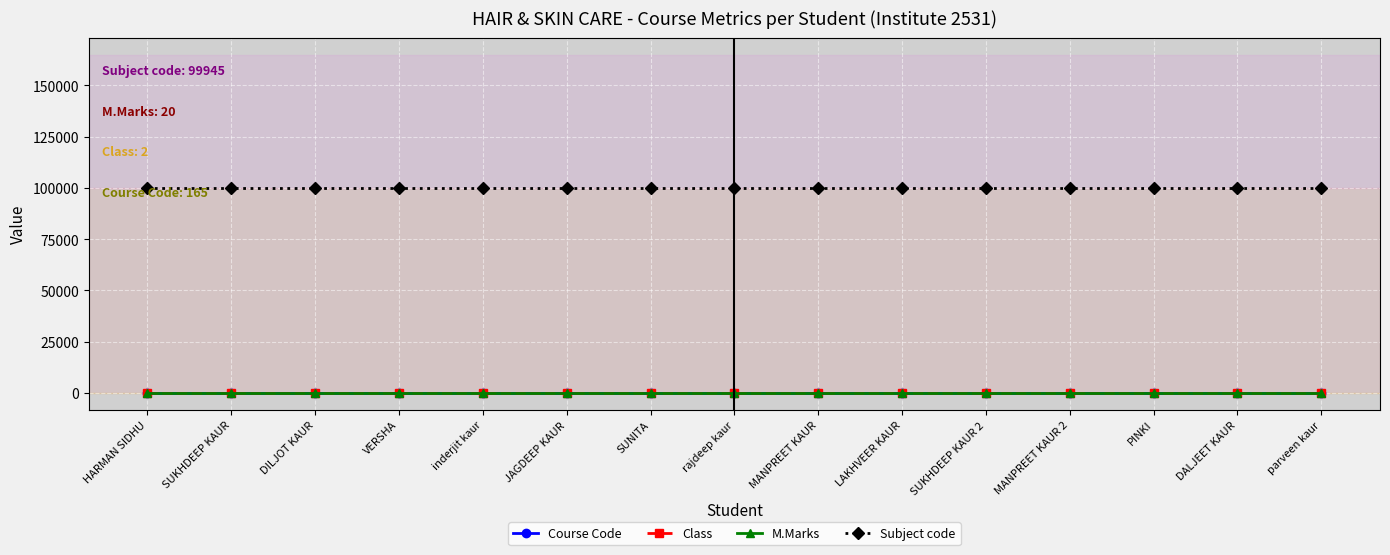

What is the minimum value for Course Code?

165